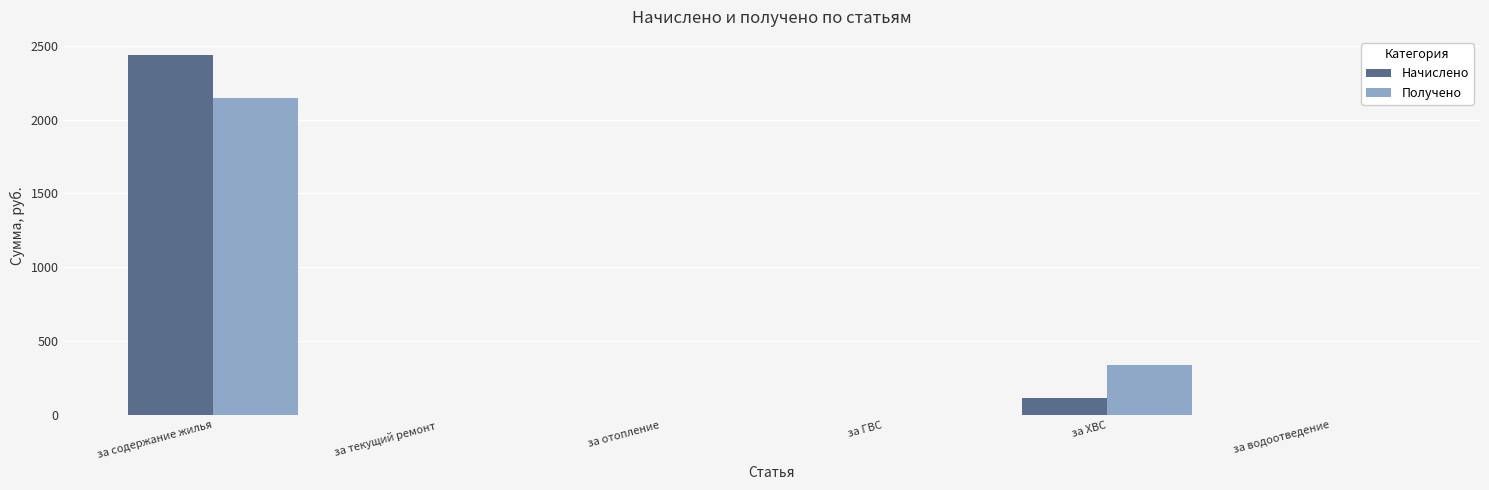

How many series are shown in this chart?

2